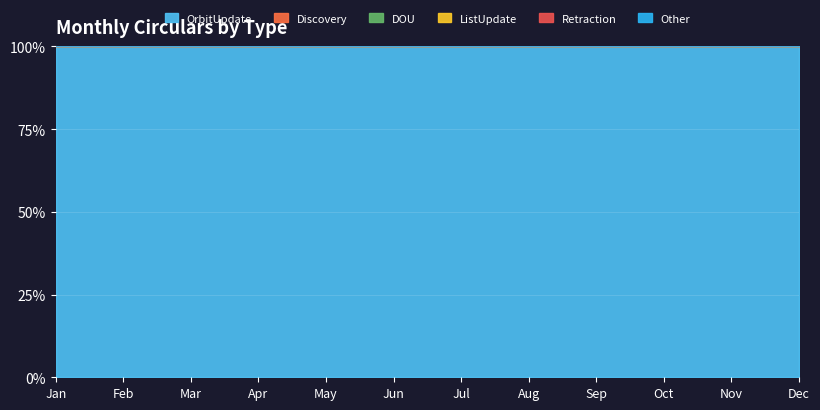

True or false: Retraction has more than 0 points higher than both neighbors.

False